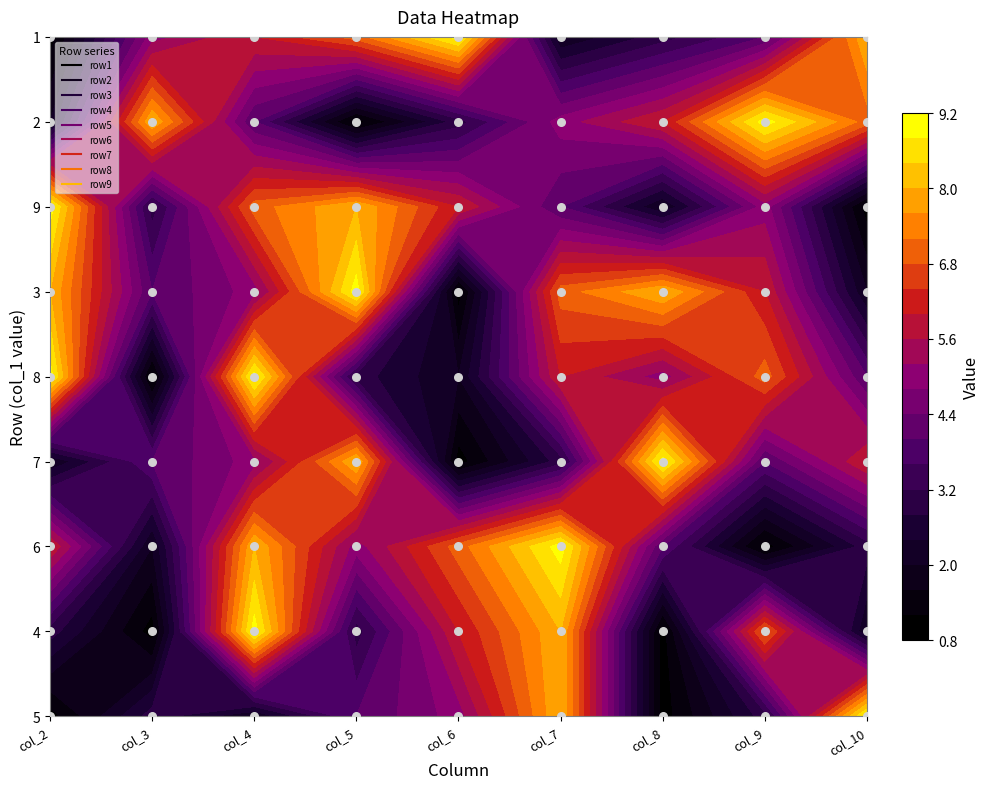

What is the difference between the maximum and minimum values in the row2 series?

8